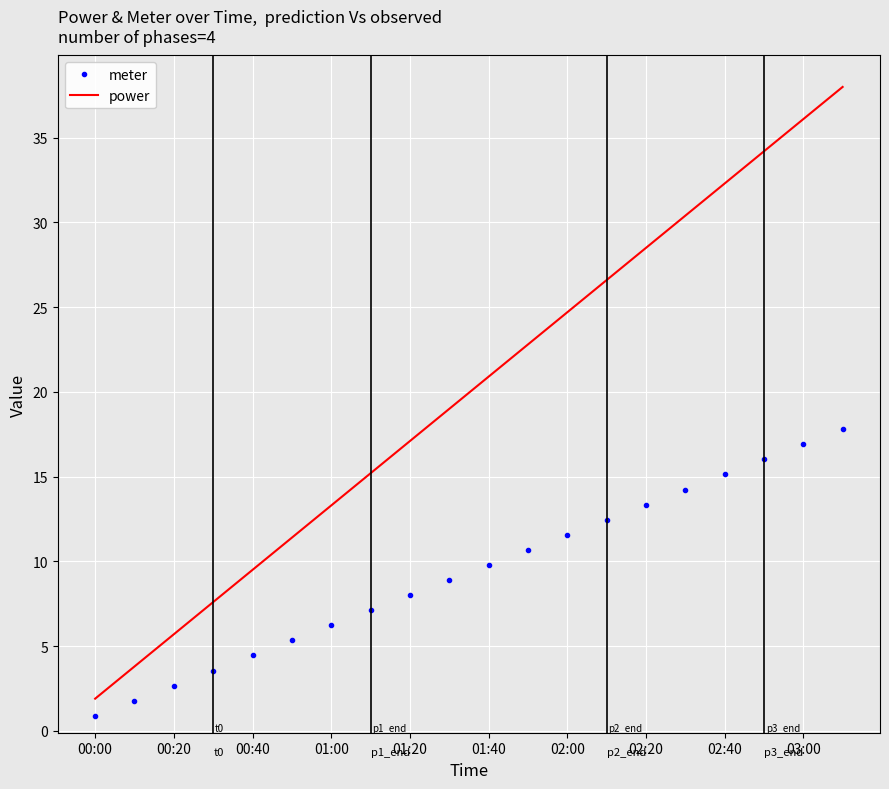

What is the difference between the second highest and minimum values in the meter series?

16.0